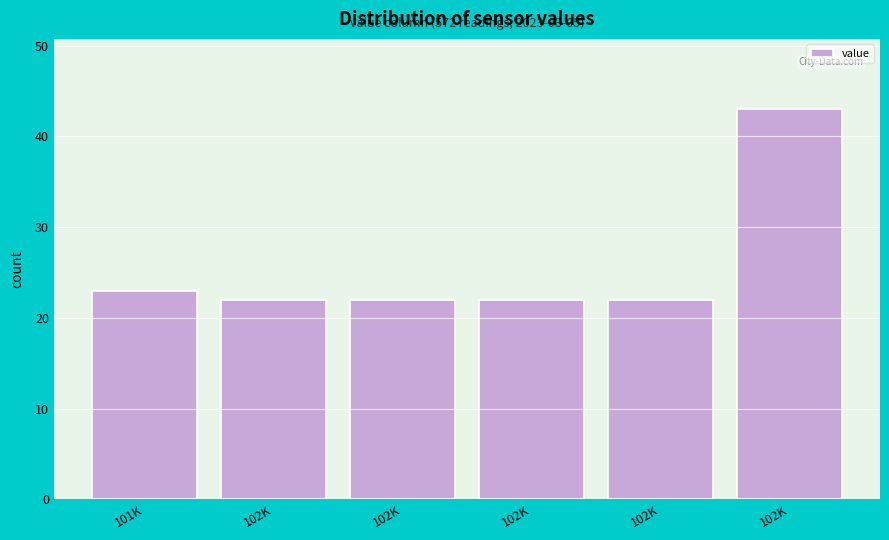

How many bars are there in total?

6